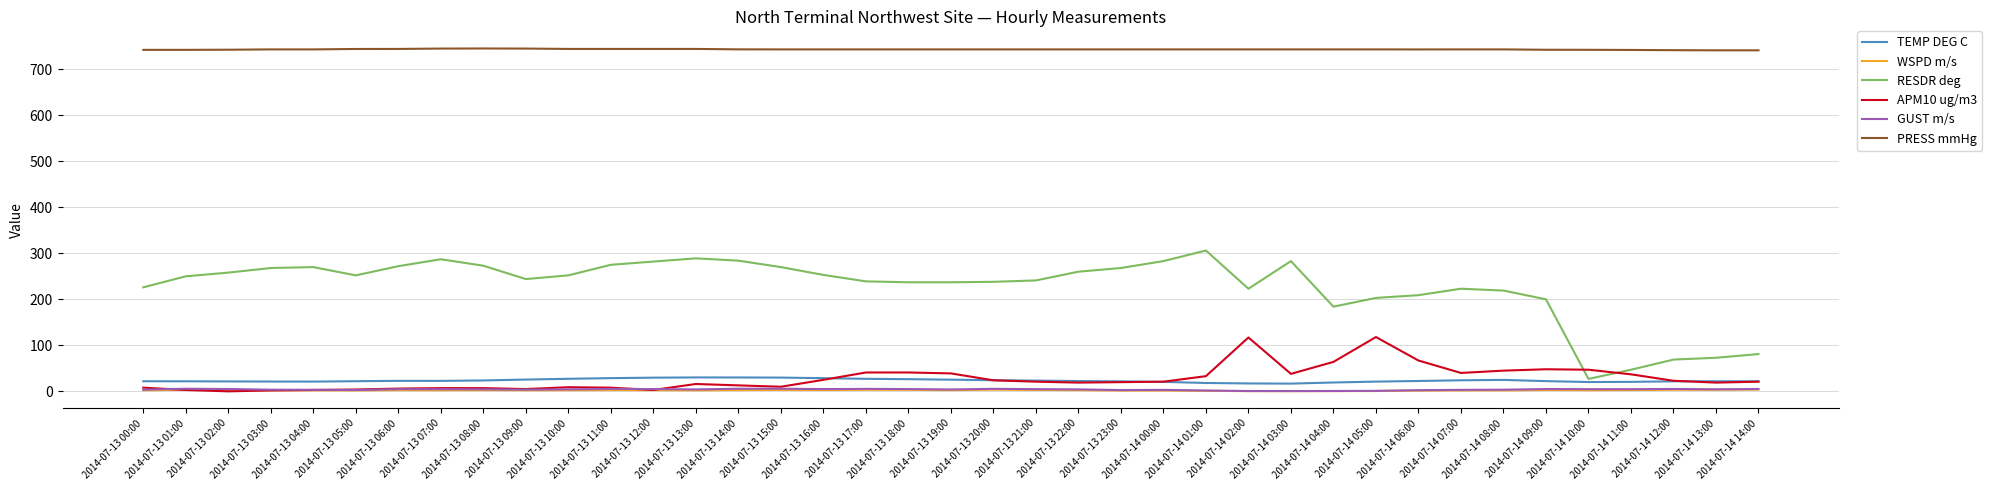

Where do RESDR deg and APM10 ug/m3 first cross each other?

2014-07-14 09:00 and 2014-07-14 10:00